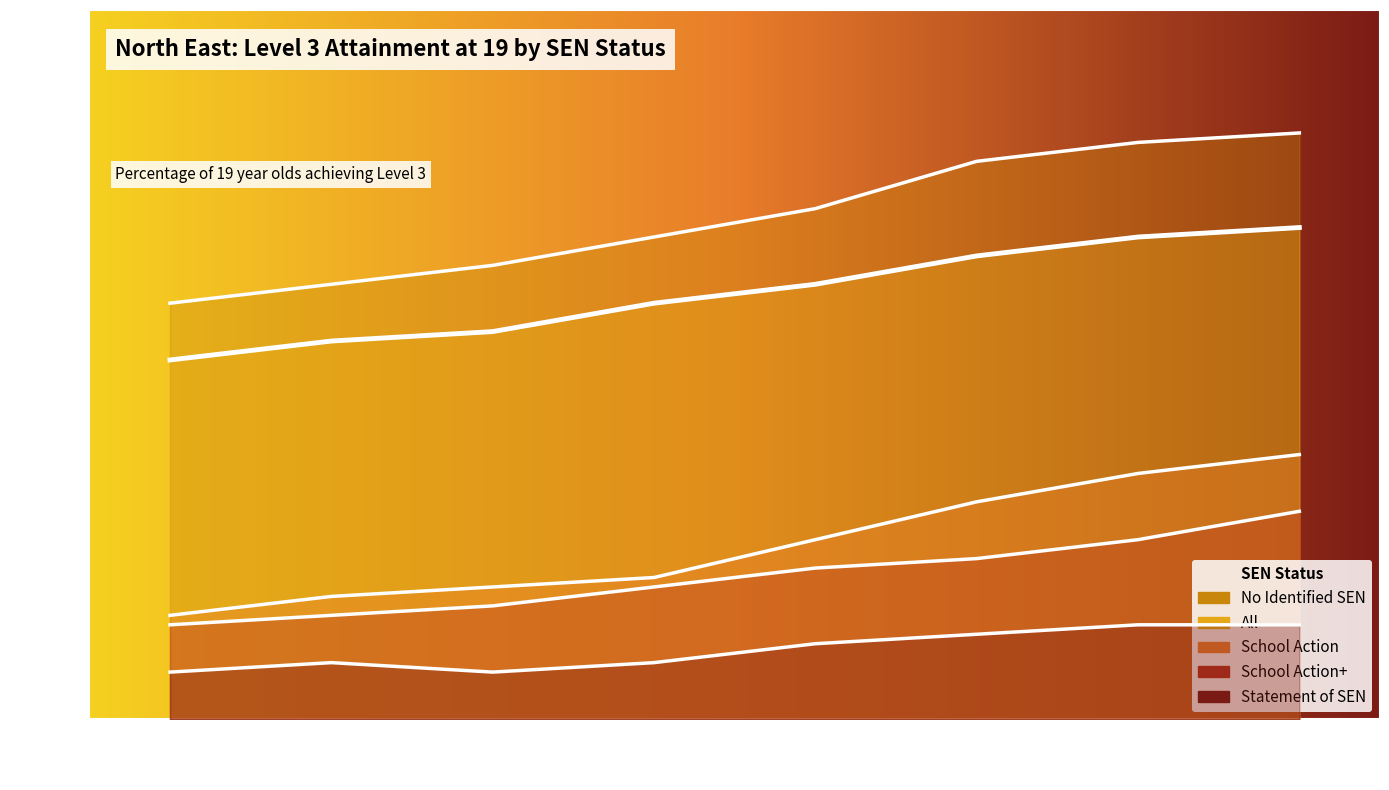

True or false: All and School Action+ cross at least once.

False